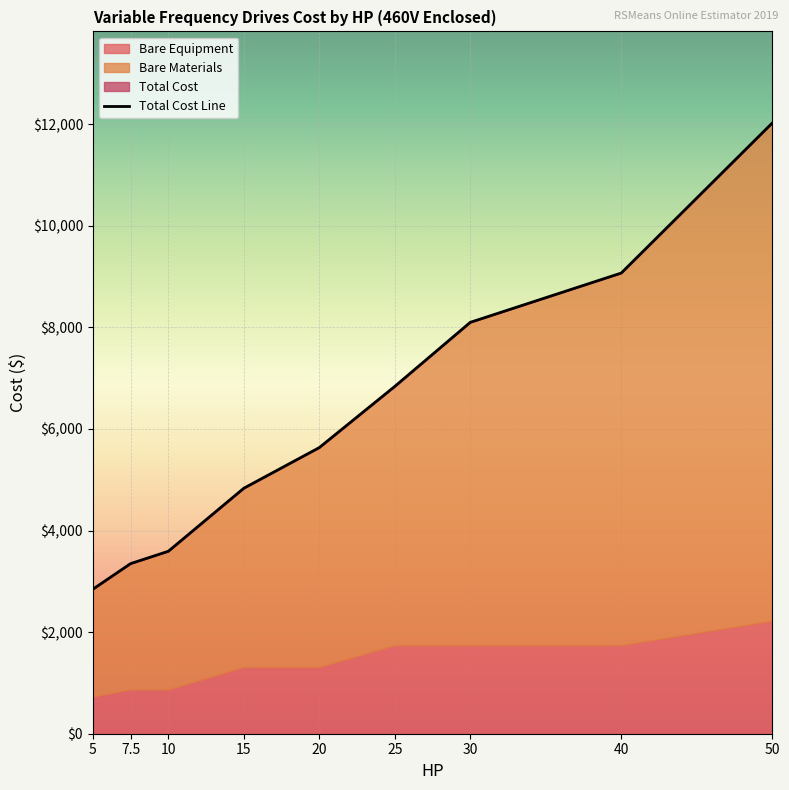

The Bare Equipment series shows 1833.4 at 20. True or false?

False